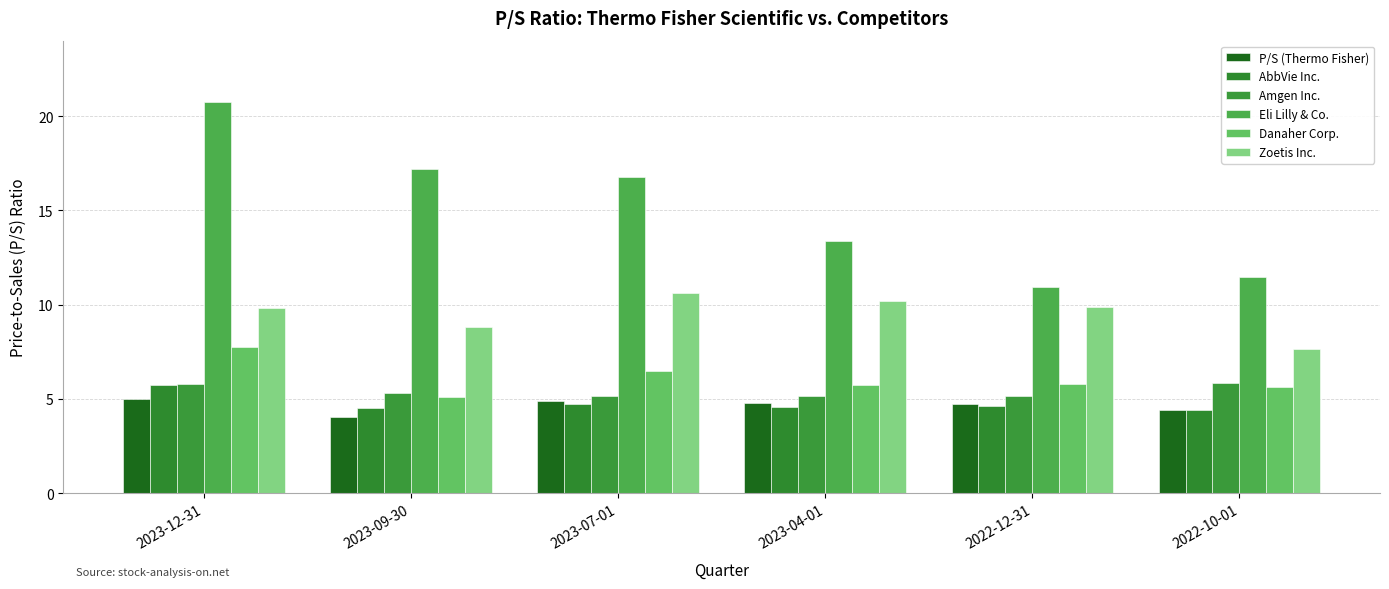

What is the label of the 1st bar from the left?

2023-12-31